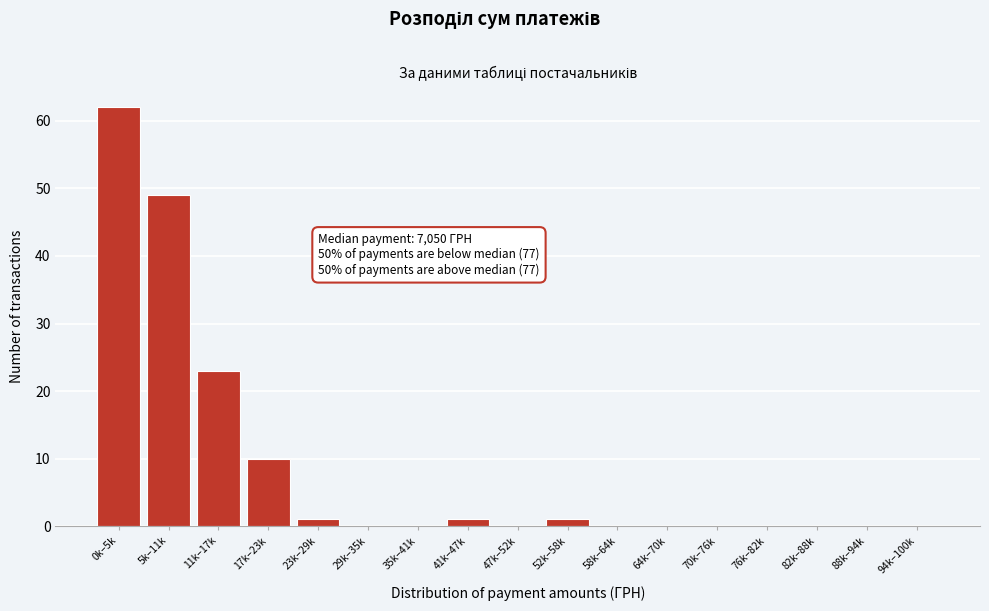

Reading left to right, list all the values displayed in this chart.

0k–5k=62	5k–11k=49	11k–17k=23	17k–23k=10	23k–29k=1	29k–35k=0	35k–41k=0	41k–47k=1	47k–52k=0	52k–58k=1	58k–64k=0	64k–70k=0	70k–76k=0	76k–82k=0	82k–88k=0	88k–94k=0	94k–100k=0